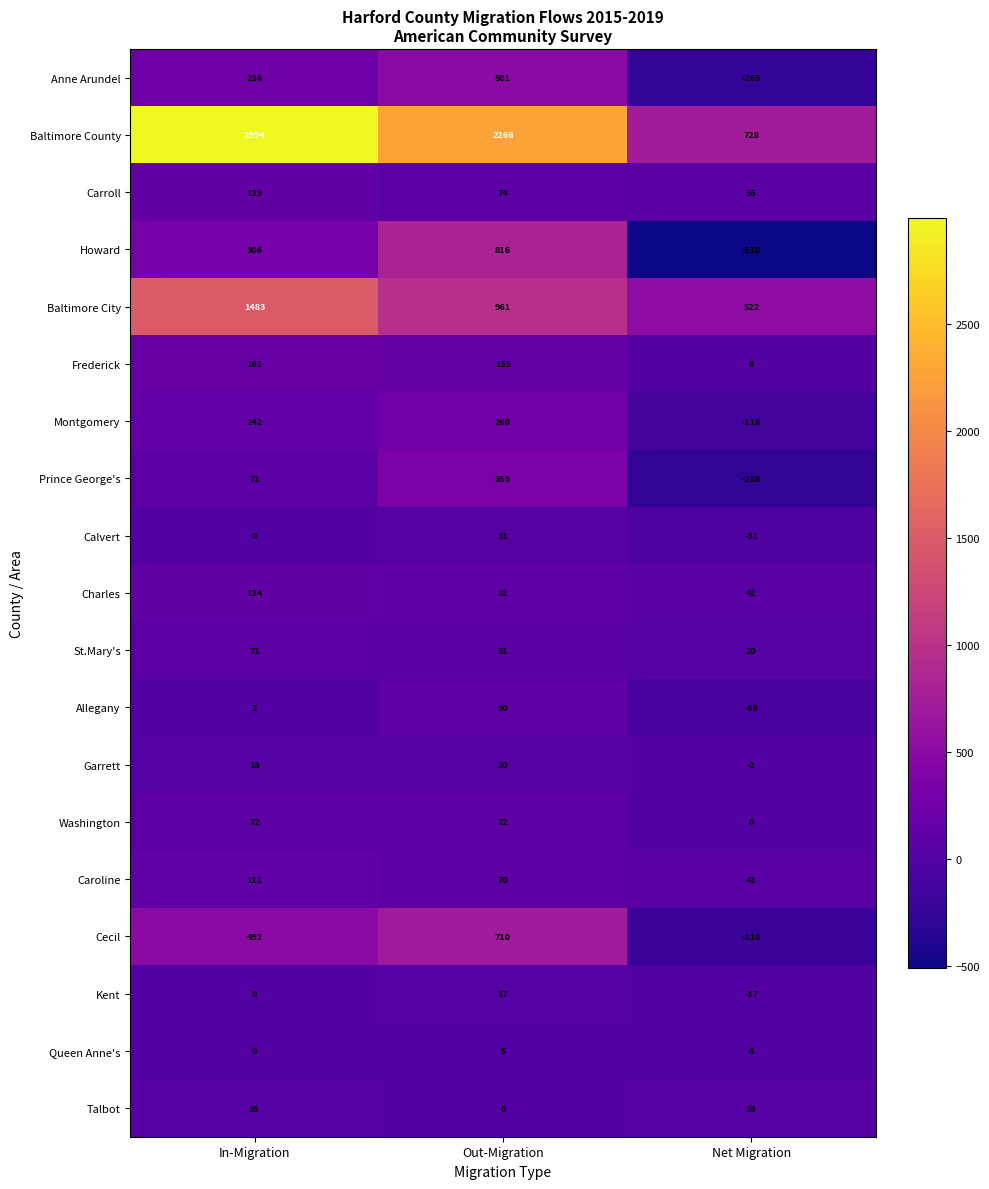

Between In-Migration and Out-Migration, which series saw the biggest shift?

Baltimore County